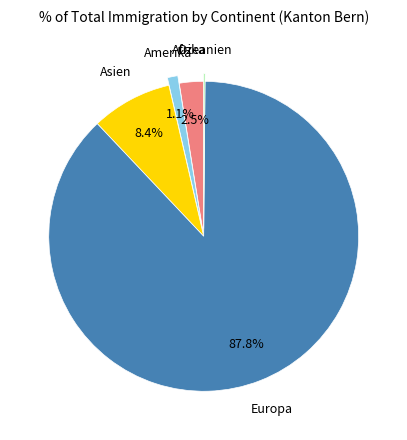

Which category accounts for the majority?

Europa